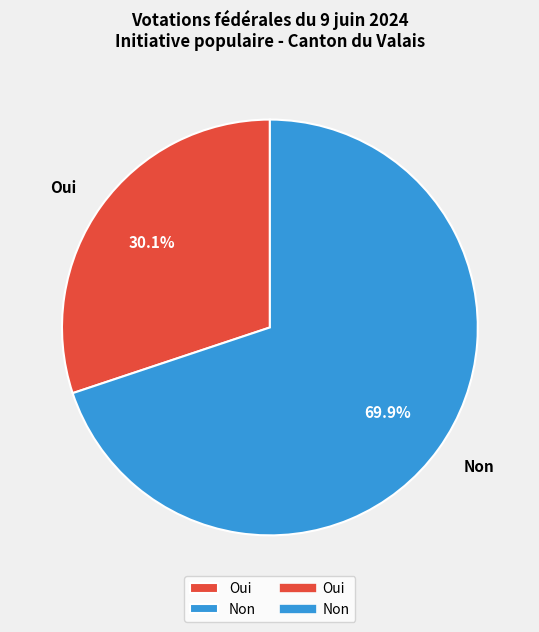

What is the majority slice?

Non